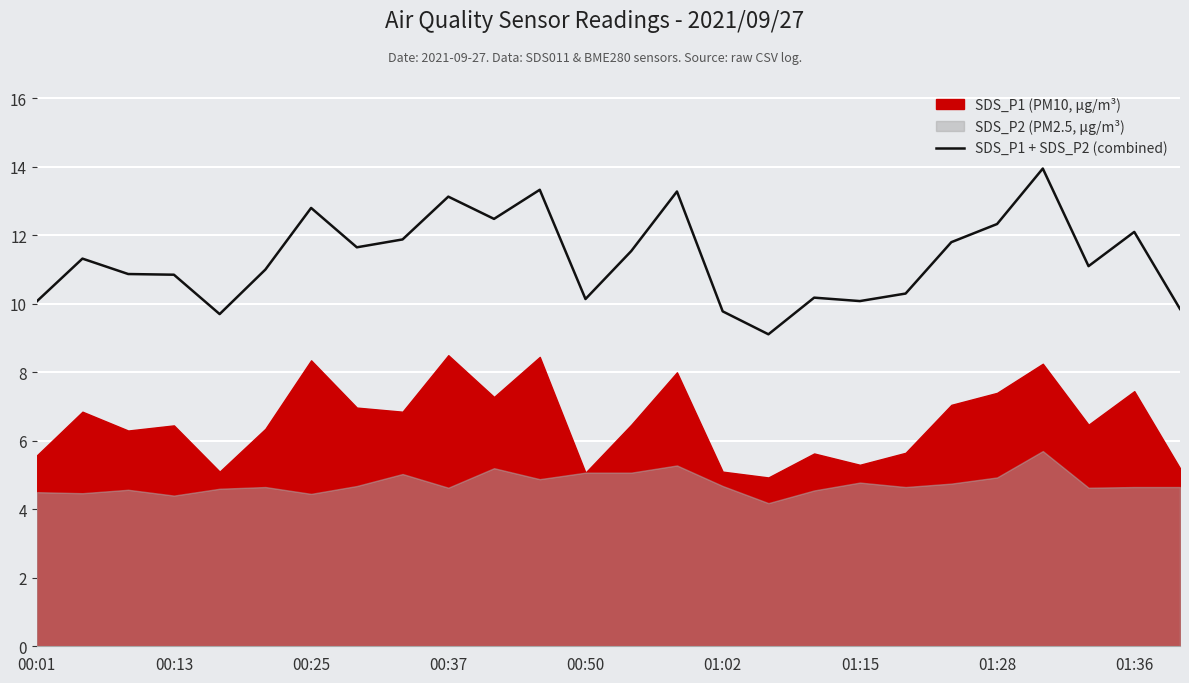

True or false: there are more than 0 points higher than both neighbors.

True